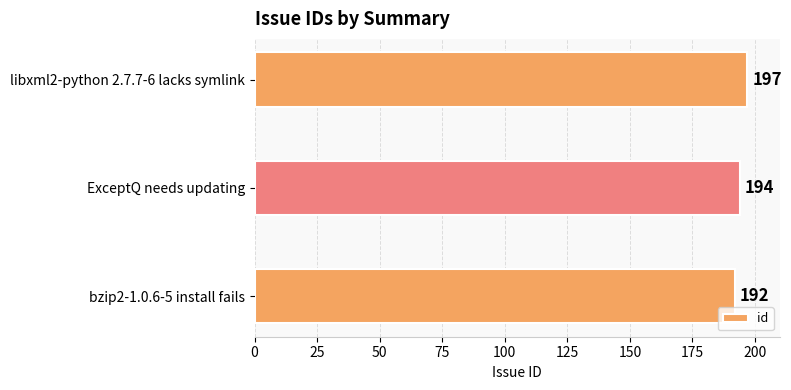

Does the chart contain any negative values?

No